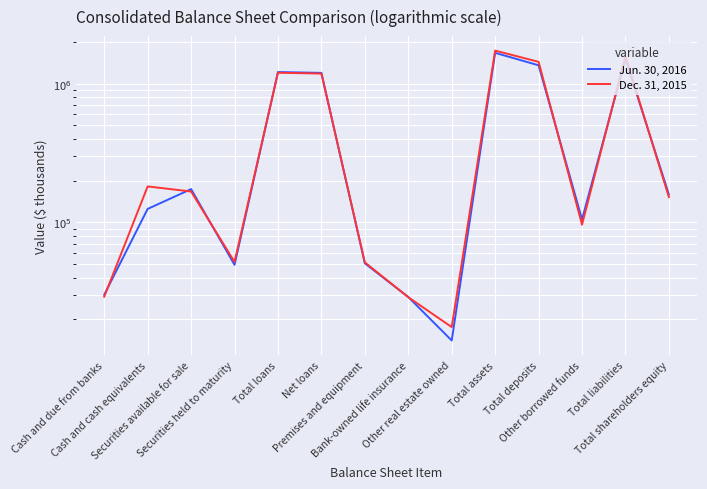

Between Cash and cash equivalents and Securities available for sale, which series saw the biggest shift?

Jun. 30, 2016